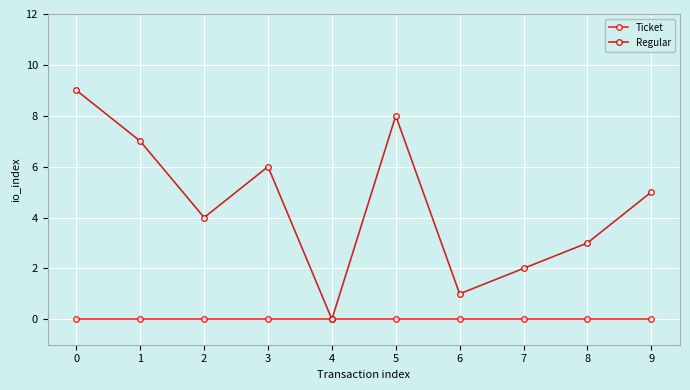

Rank the categories by Regular value from highest to lowest.

0, 5, 1, 3, 9, 2, 8, 7, 6, 4